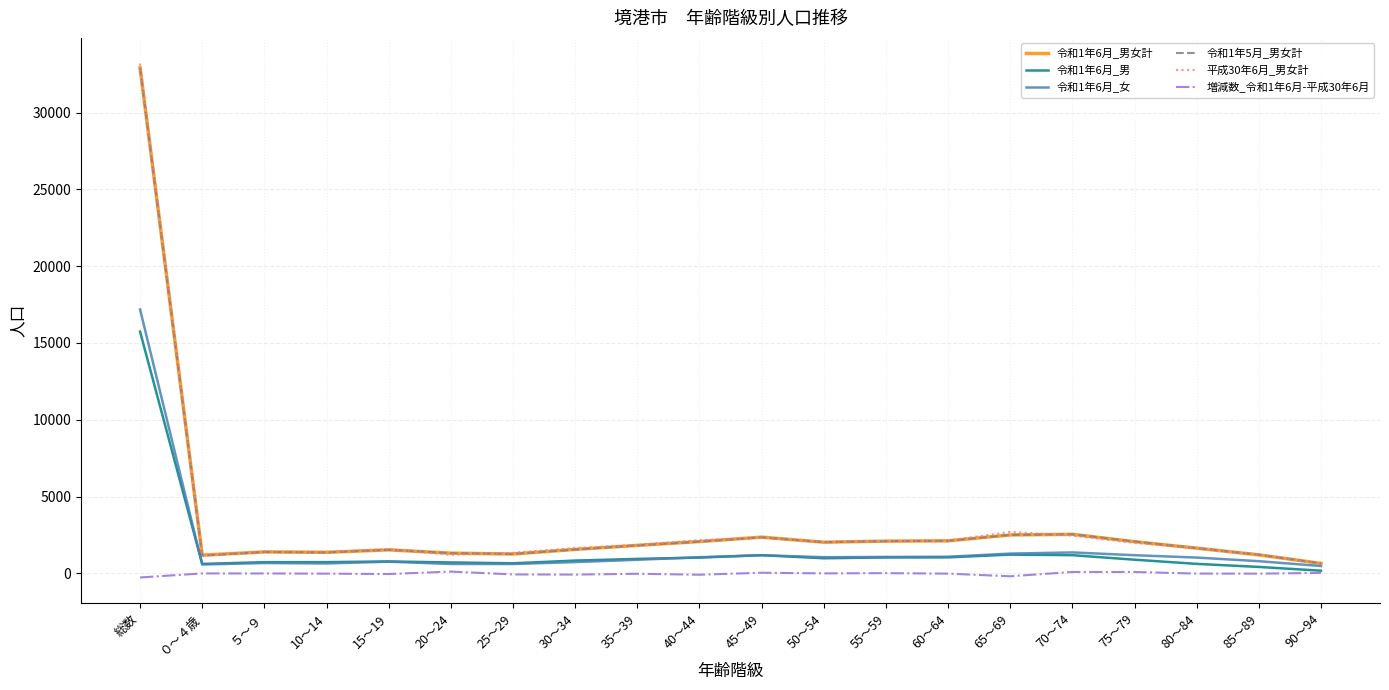

How many categories are shown in the chart?

20